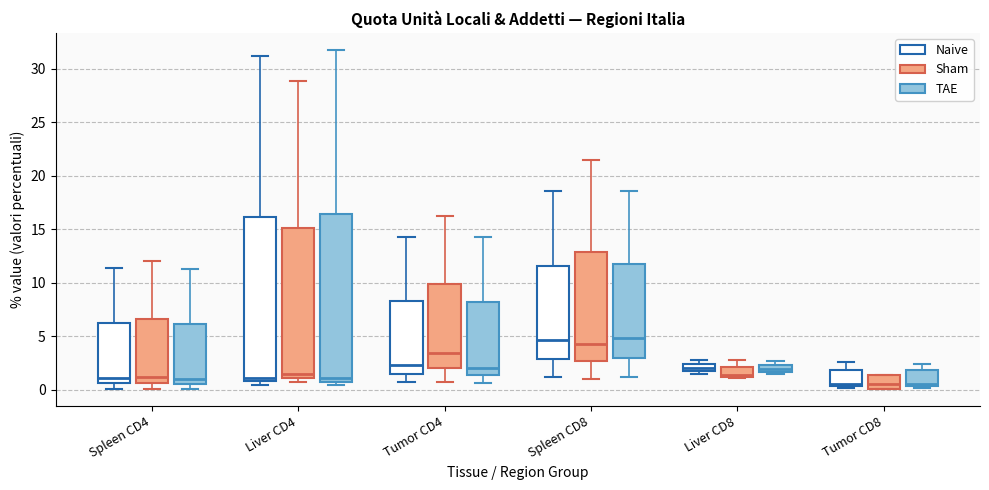

Where does the upper whisker of the box for Tumor CD8 (Naive) end on the y-axis? The values are not printed on the chart, so give them approximately, as read against the axis.

2.5